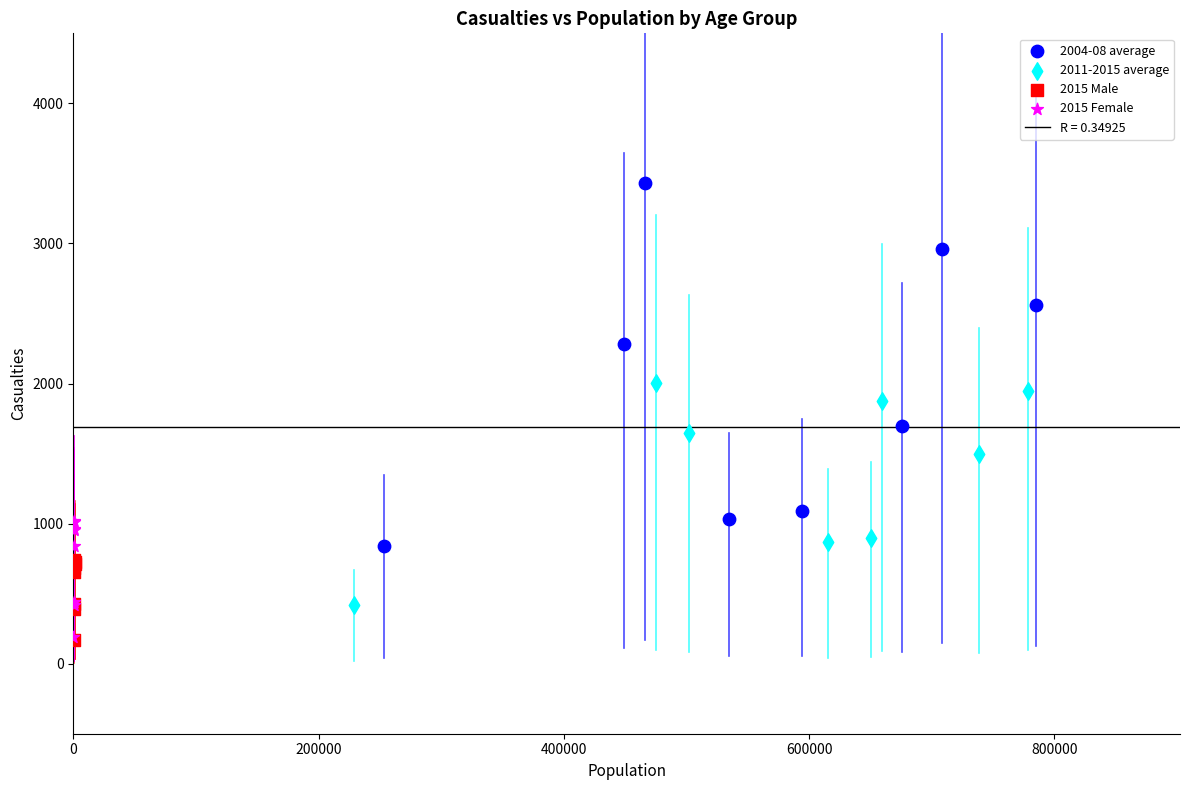

Which series contains the highest Y value?

2004-08 average